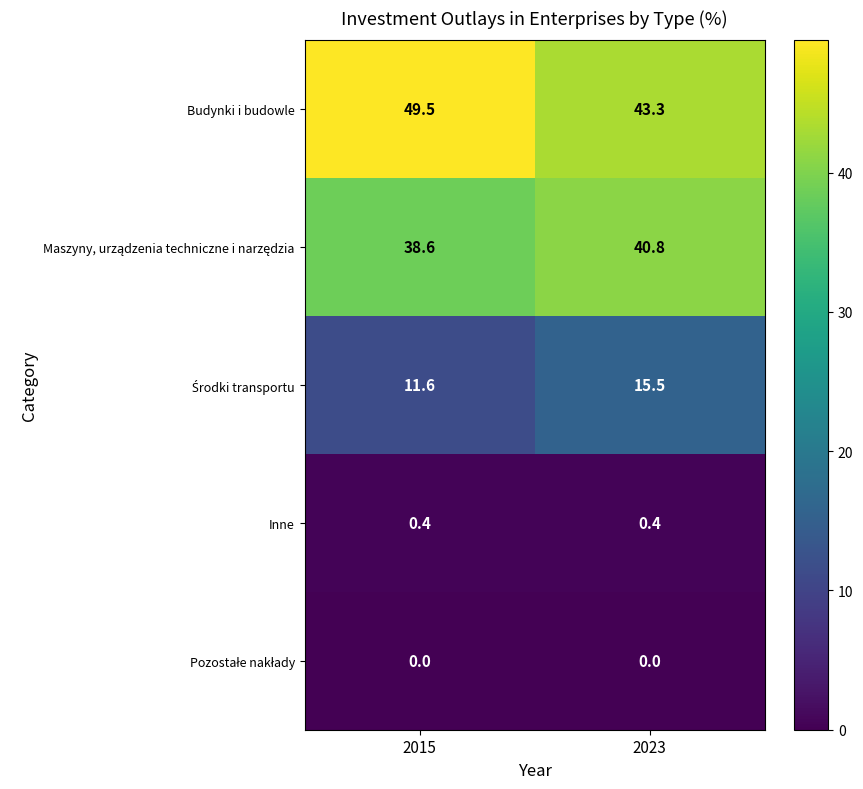

What is the total value across all series at 2015?

100.1